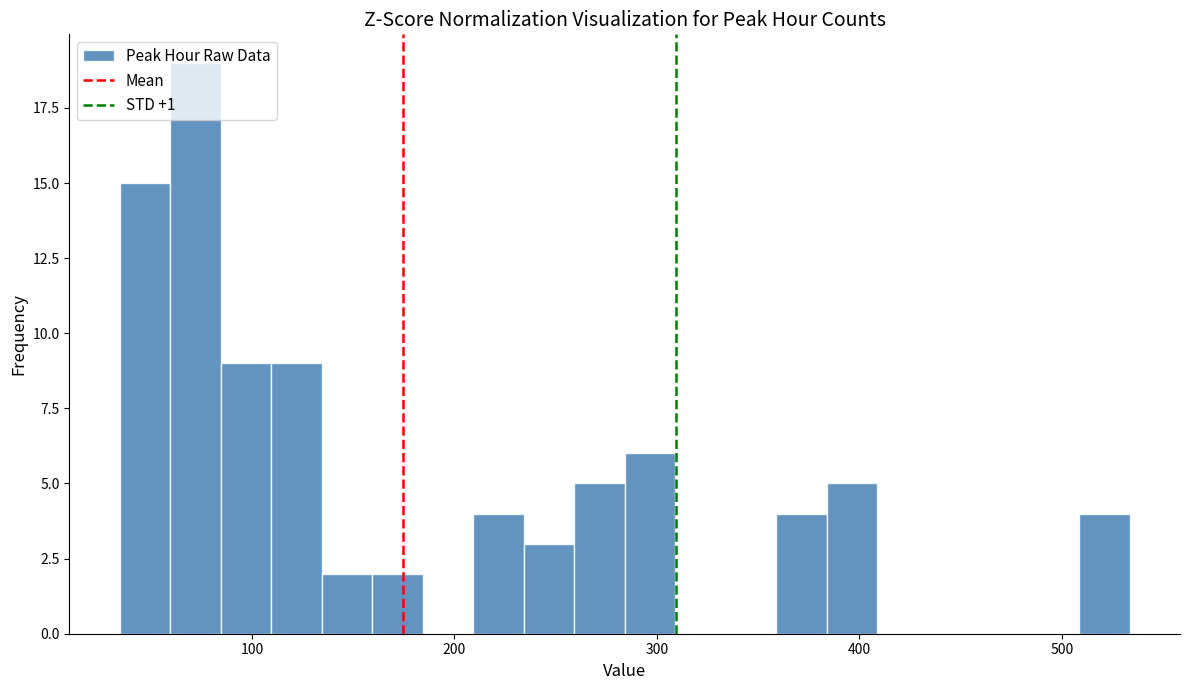

Read against the x-axis, roughly where is the centre of the tallest bar?

70